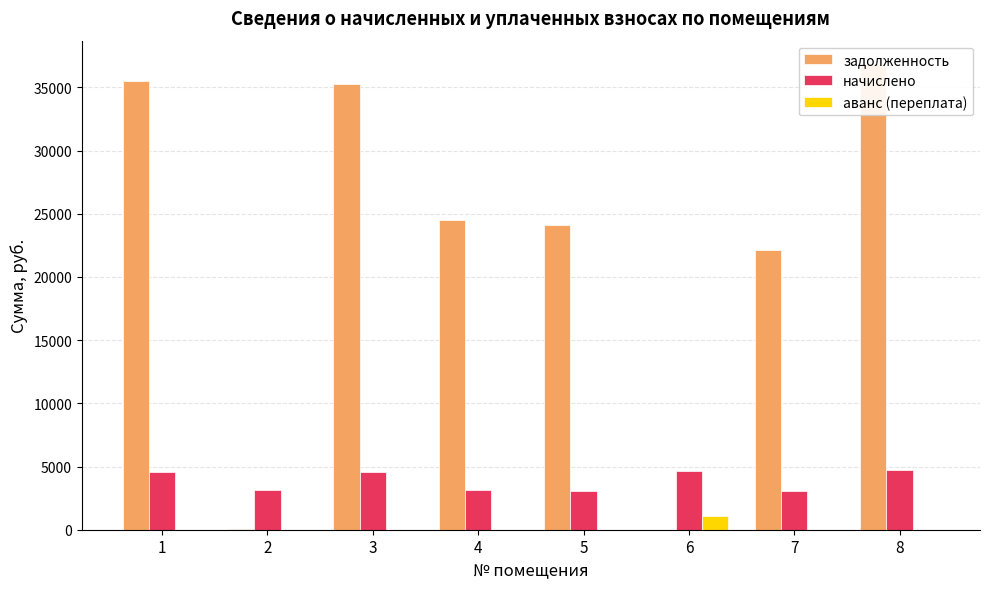

At 1, list the series in order from largest to smallest.

задолженность, начислено, аванс (переплата)